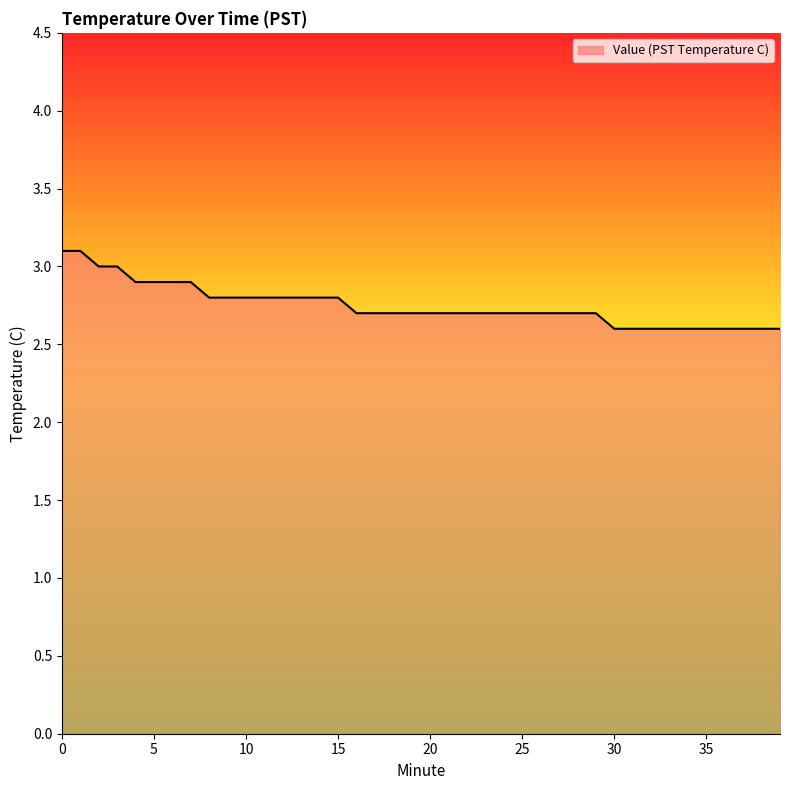

What is the smallest value displayed?

2.6